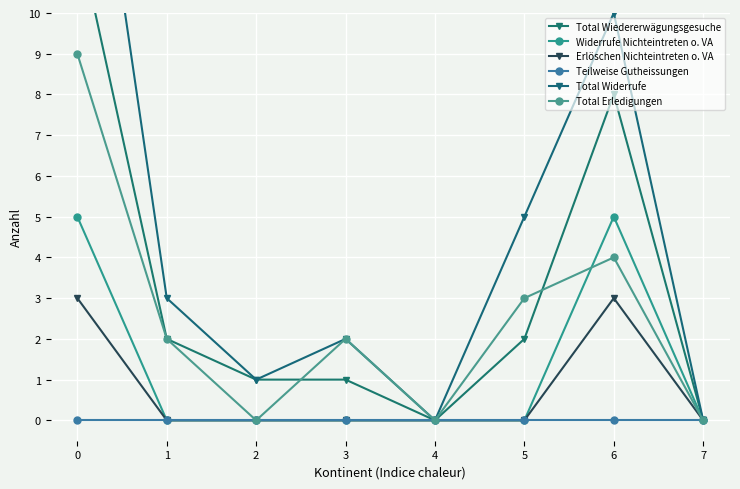

Is this an area chart (filled region under the line)?

No